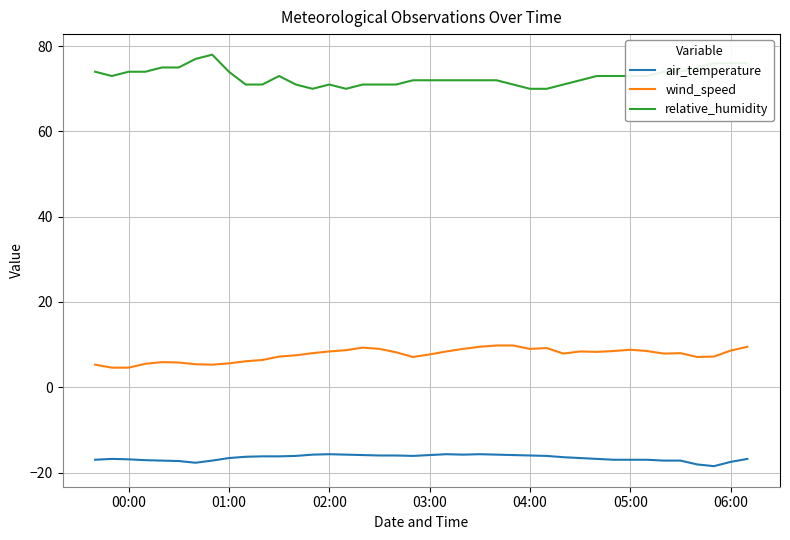

What is the maximum value shown in the chart?

78.0